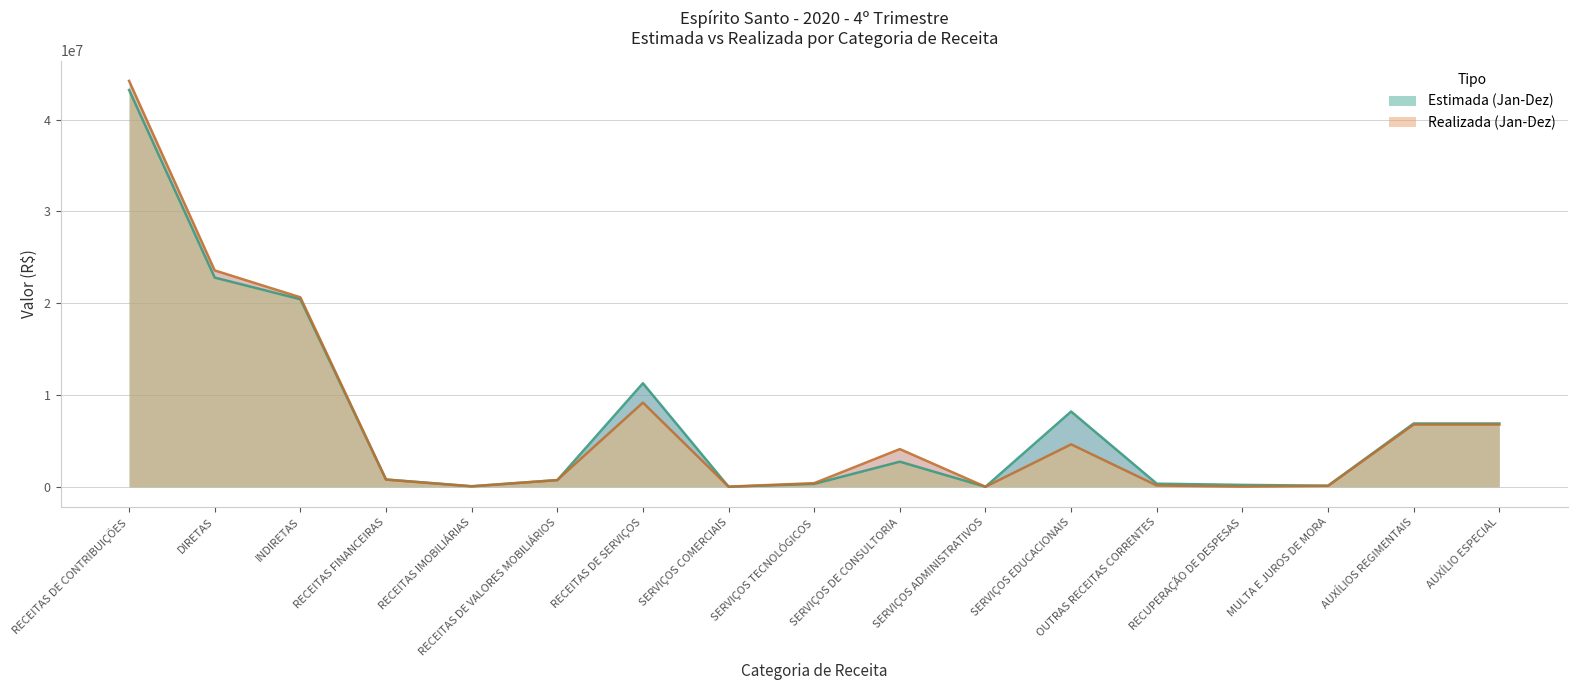

Rank the series by their maximum value, from lowest to highest.

Estimada (Jan-Dez), Realizada (Jan-Dez)